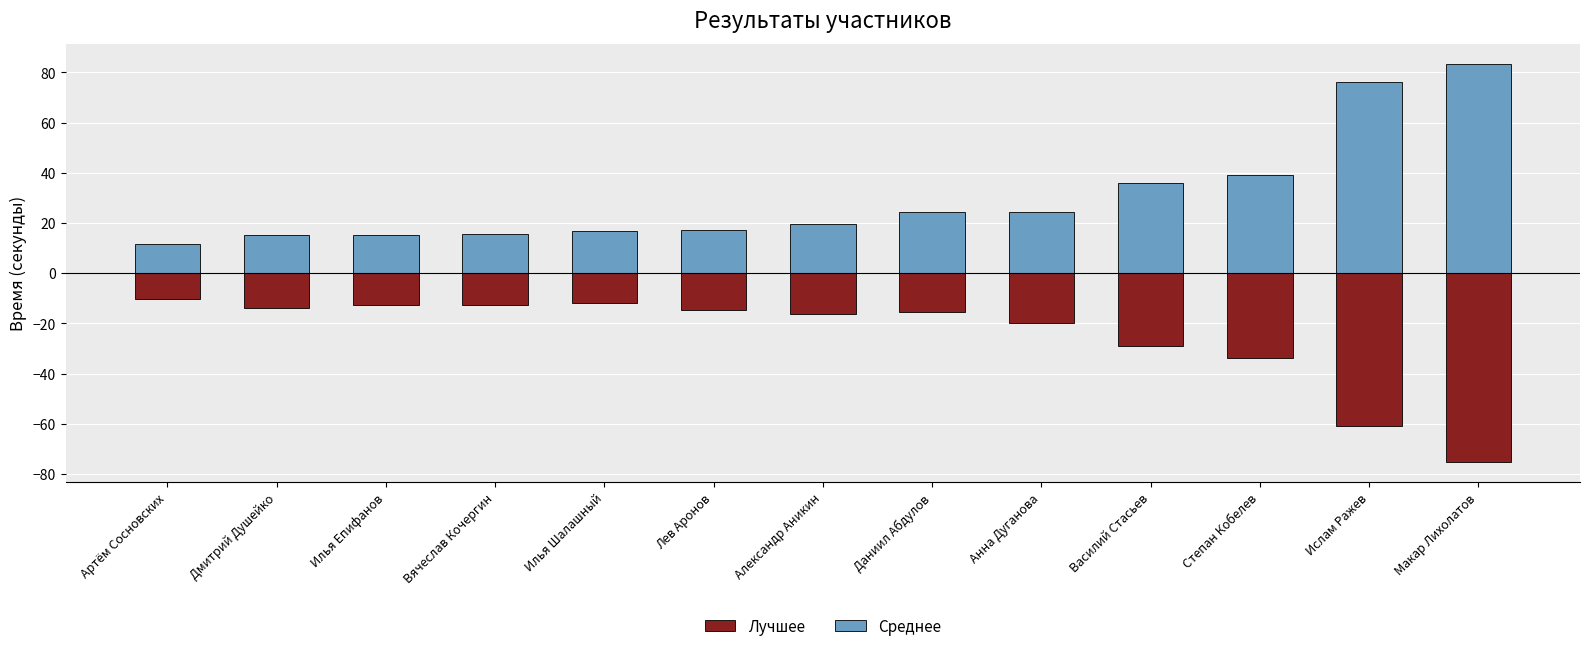

What is the value of the Лучшее bar at the 9th from the left?

-19.8